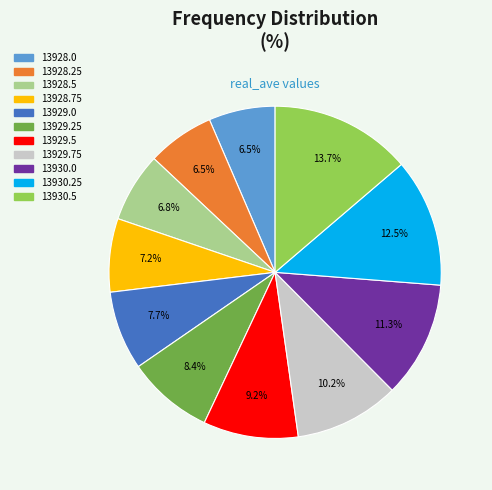

How many slices are in this pie chart?

11